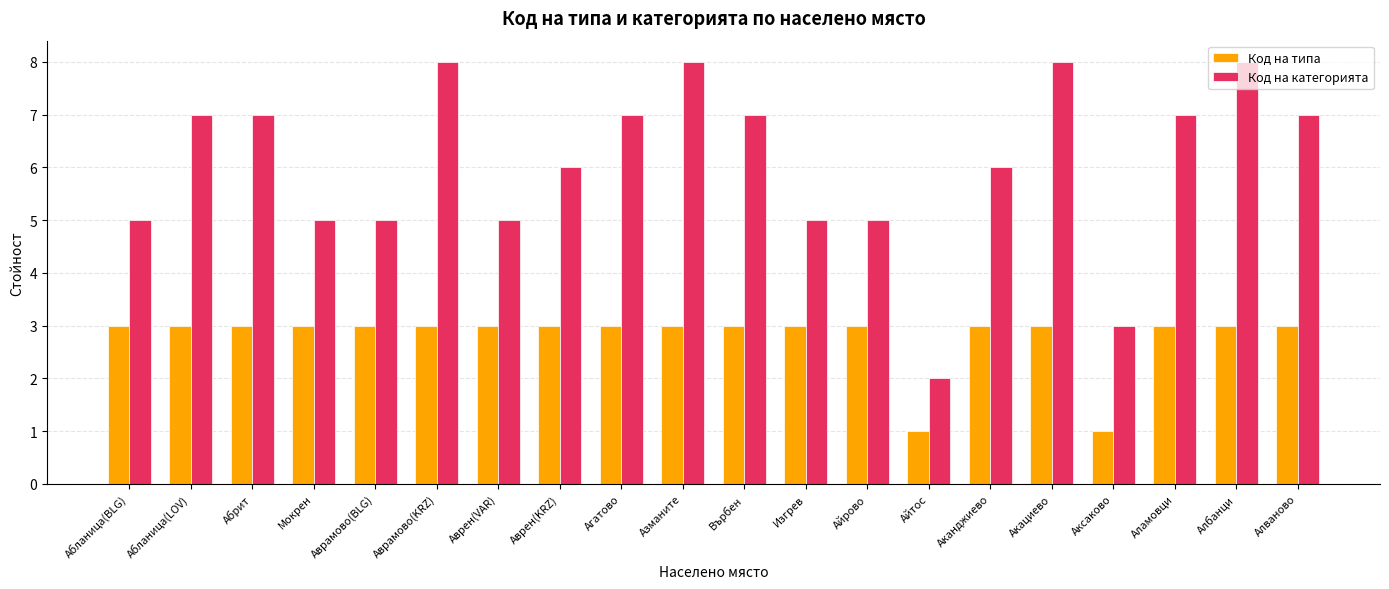

Count the number of data series in this chart.

2